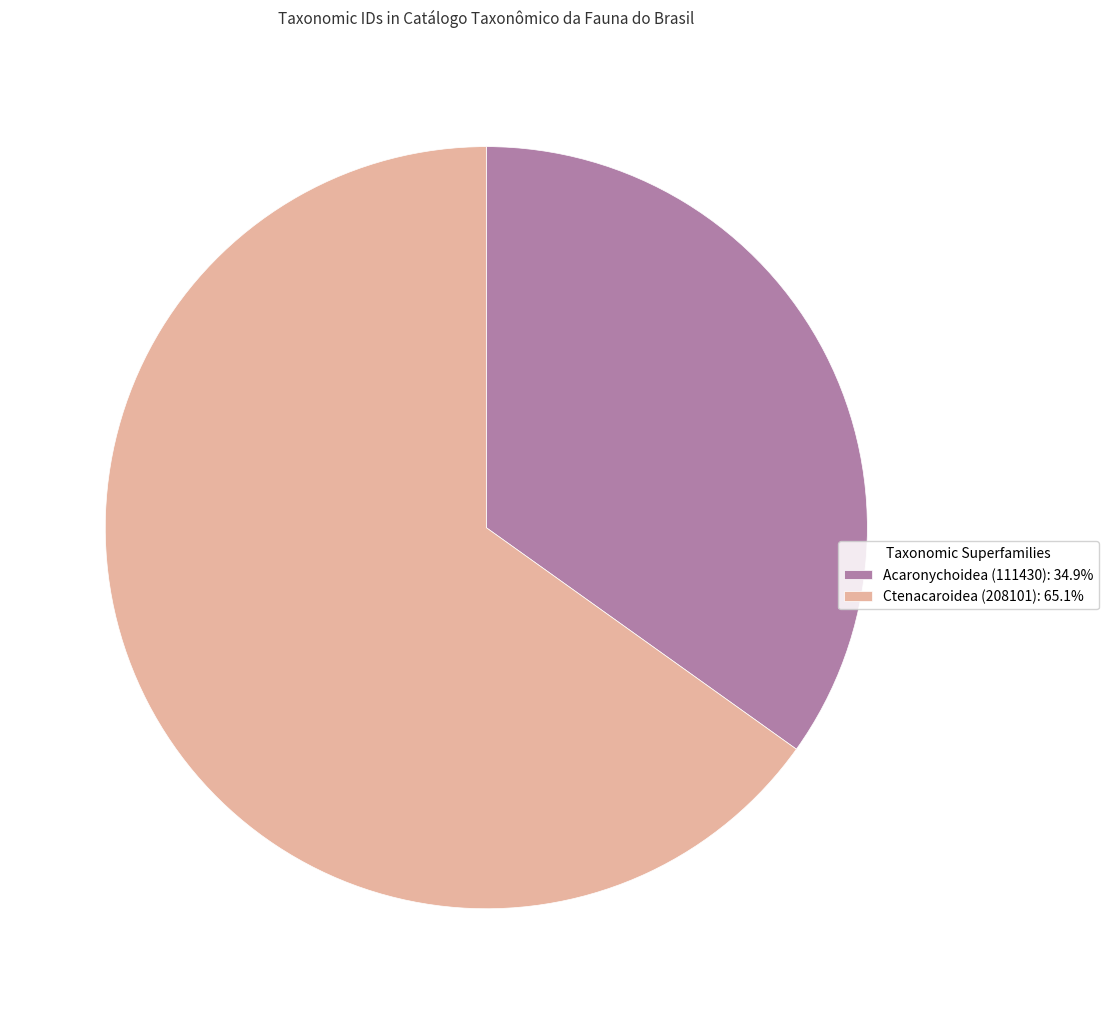

Approximately how many times larger is the value at Ctenacaroidea (208101) compared to Acaronychoidea (111430)?

1.9